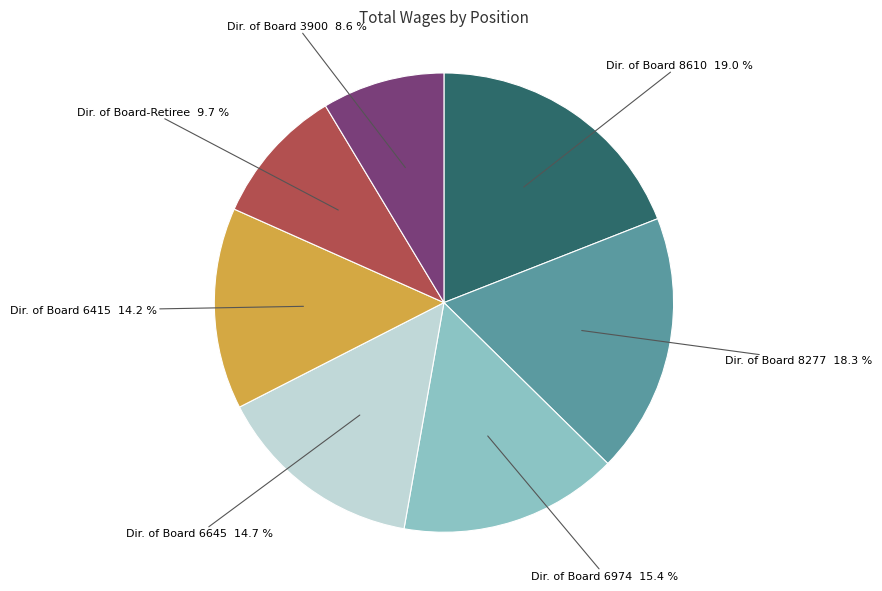

Is there a majority slice in this chart?

No